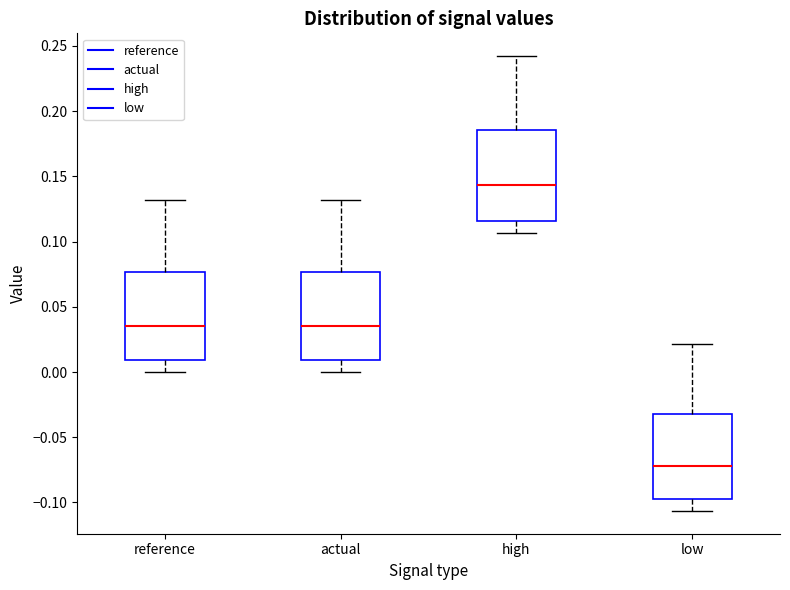

Which box has the highest median line?

high